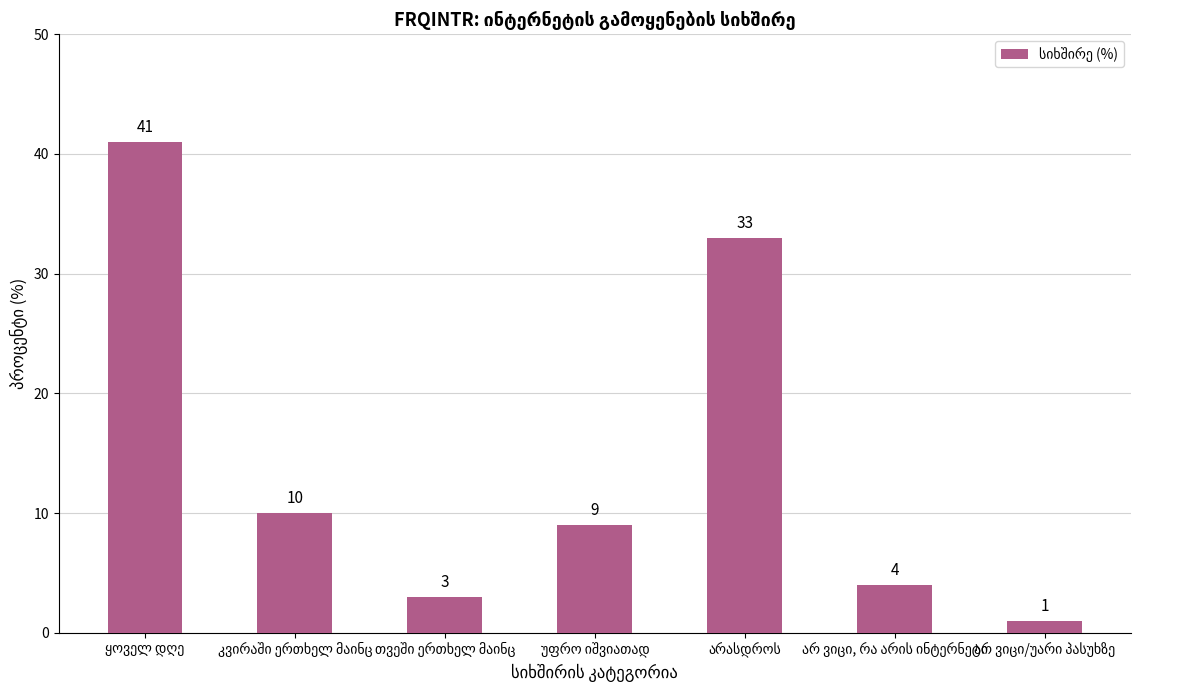

What is the maximum value shown in the chart?

41